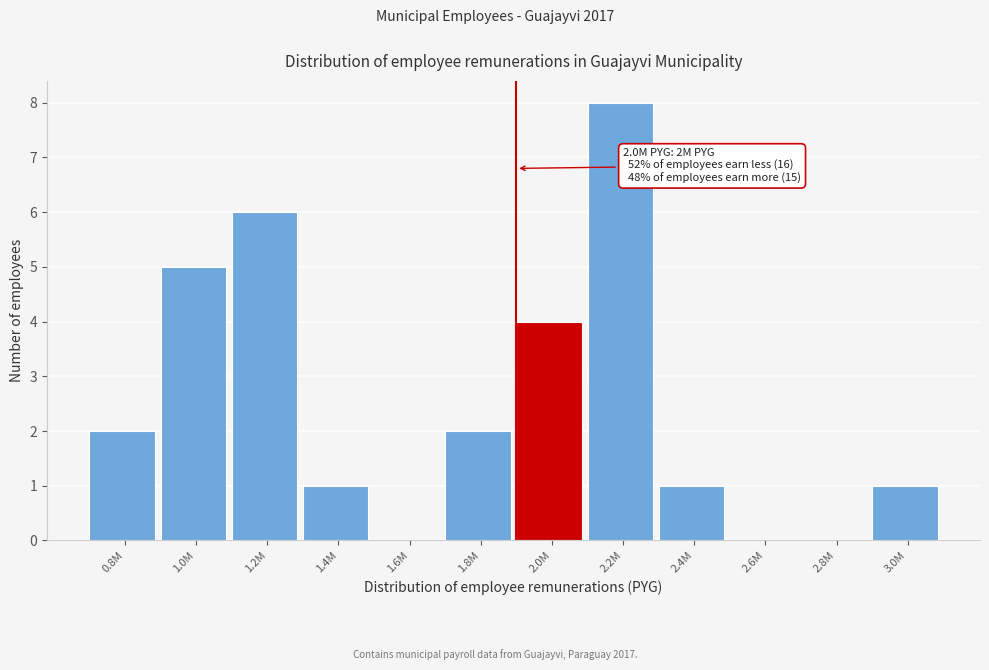

Reading right to left, transcribe all the data shown in this chart.

3.0M=1	2.8M=0	2.6M=0	2.4M=1	2.2M=8	2.0M=4	1.8M=2	1.6M=0	1.4M=1	1.2M=6	1.0M=5	0.8M=2